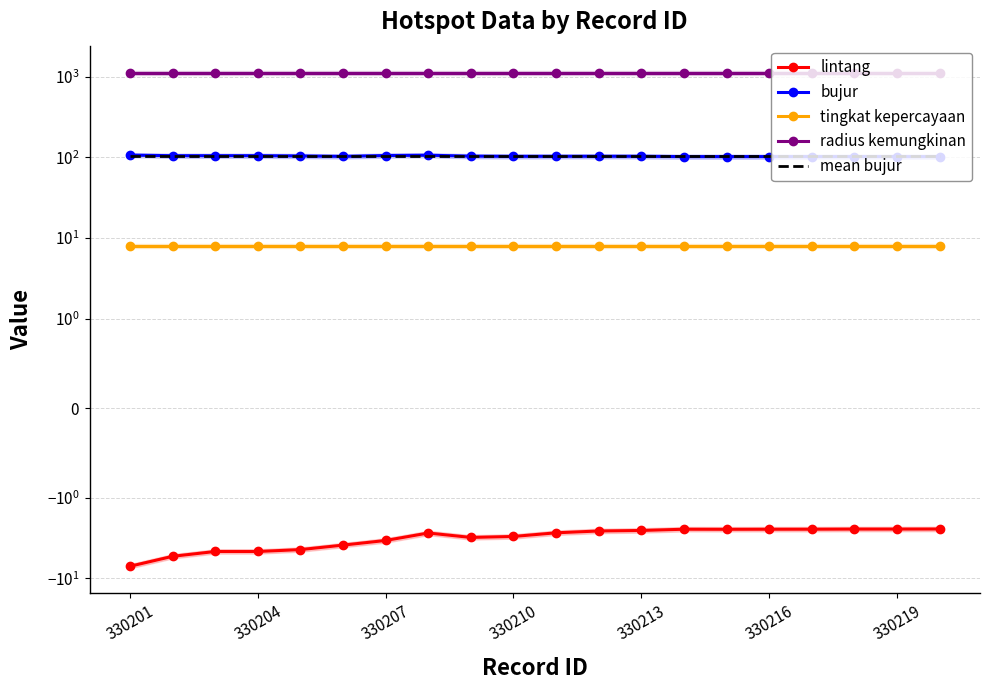

What is the average value of the tingkat kepercayaan series?

8.0